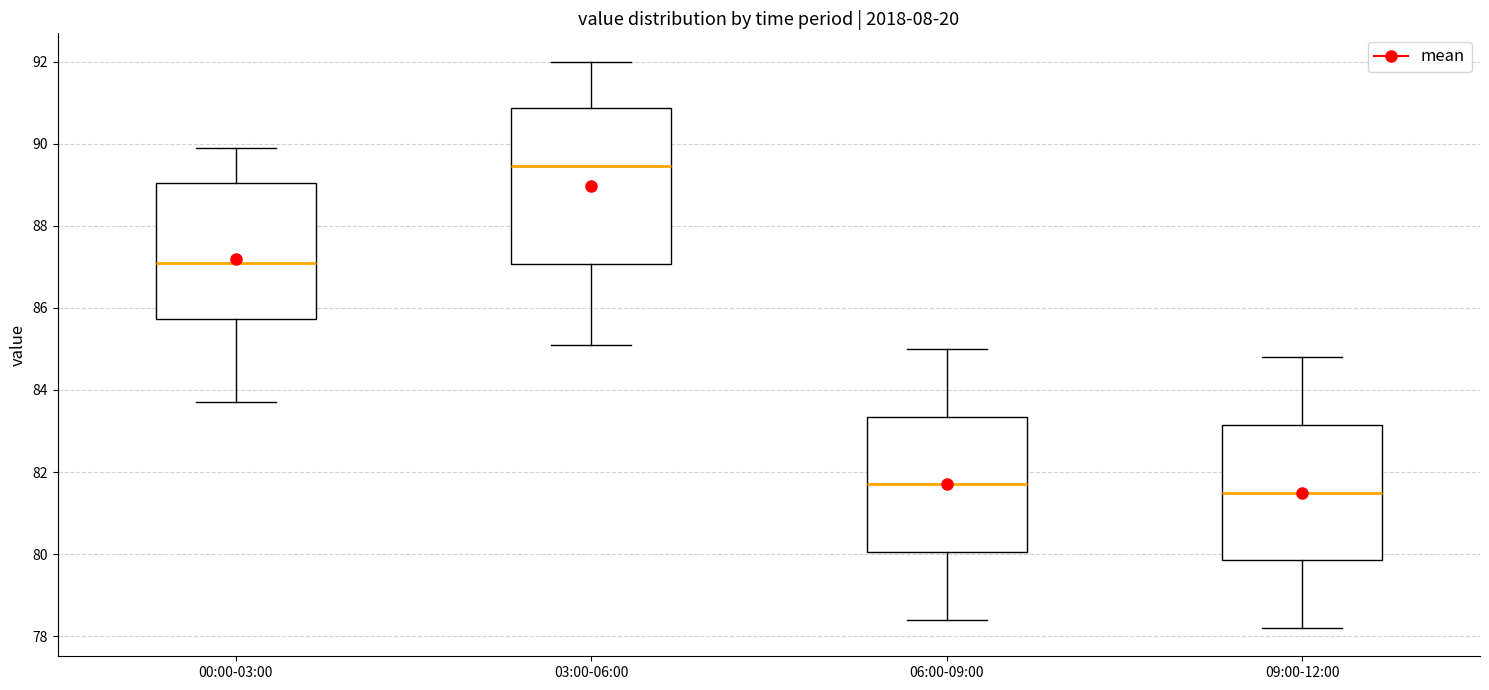

Reading left to right, read every box against the y-axis: the position of its median line, the range the box covers, and the ends of its whiskers. The values are not printed on the chart, so give them approximately, as read against the axis.

00:00-03:00: median 87.2, box 85.8 to 89.0, whiskers 83.8 to 90.0
03:00-06:00: median 89.4, box 87.0 to 90.8, whiskers 85.2 to 92.0
06:00-09:00: median 81.8, box 80.0 to 83.4, whiskers 78.4 to 85.0
09:00-12:00: median 81.6, box 79.8 to 83.2, whiskers 78.2 to 84.8